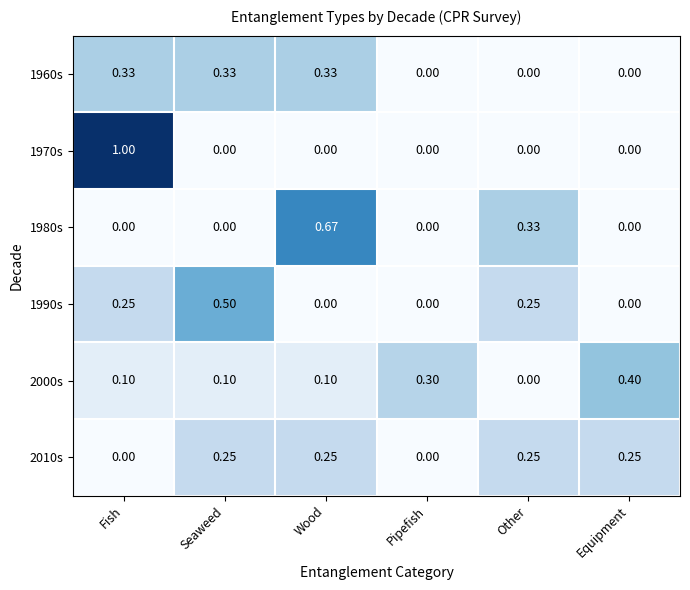

At which category is the sum across all series the highest?

Fish